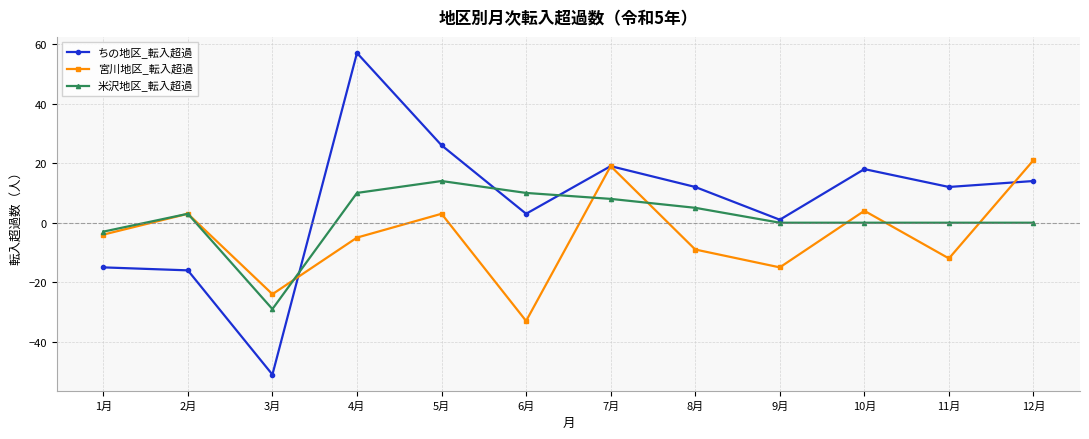

At which category does 米沢地区_転入超過 reach its first local valley?

3月